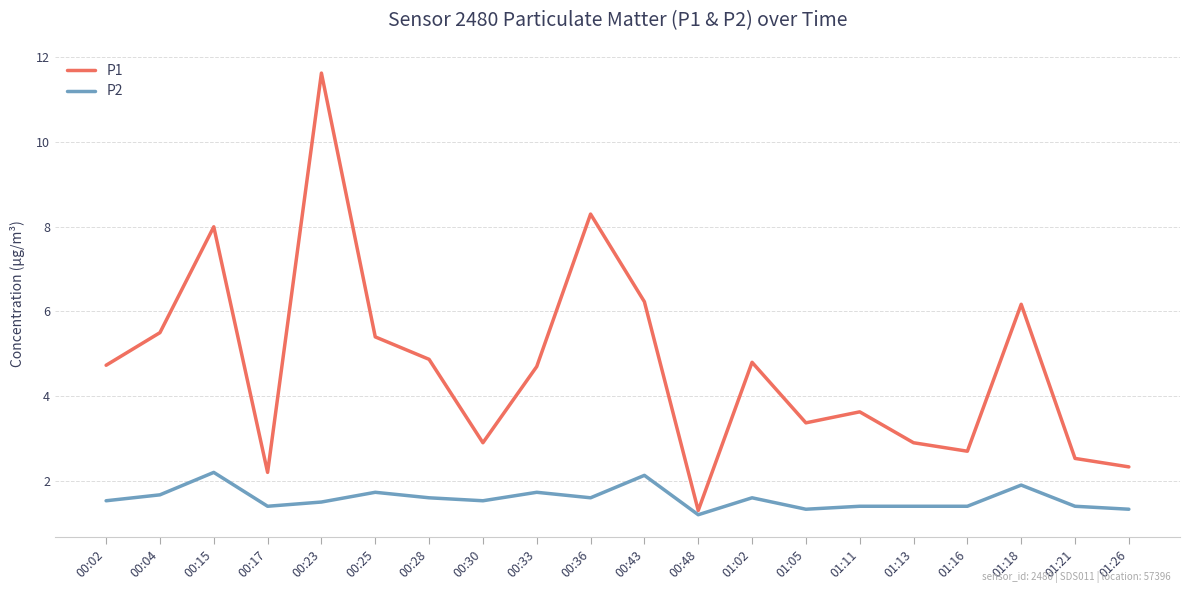

How many values in the P1 series exceed 4?

11